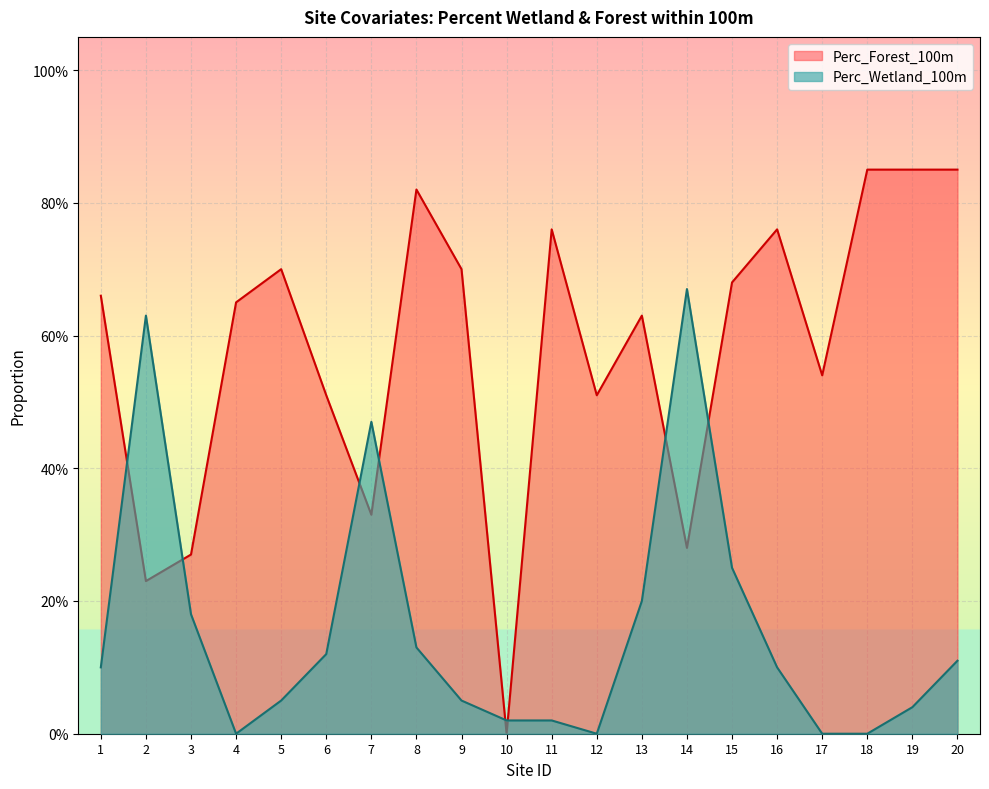

What are all the series names shown in the legend?

Perc_Forest_100m, Perc_Wetland_100m